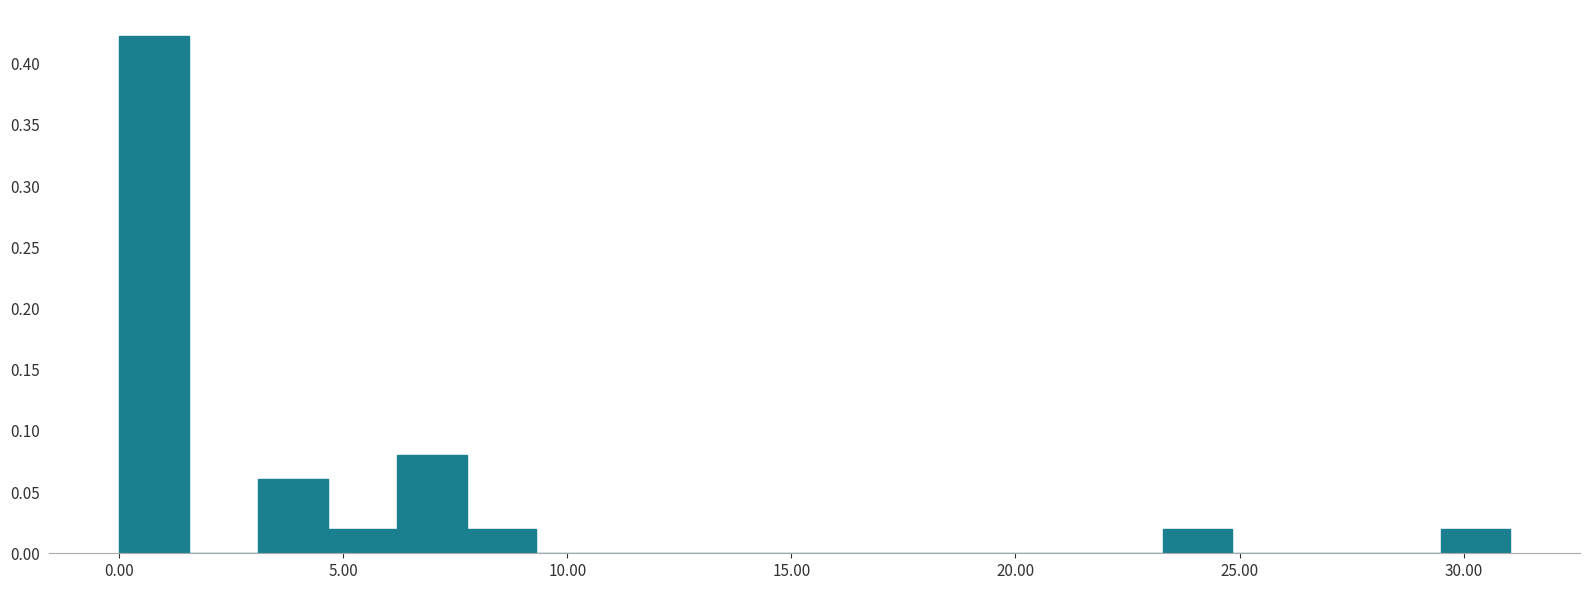

Read against the x-axis, roughly where is the centre of the tallest bar?

1.0